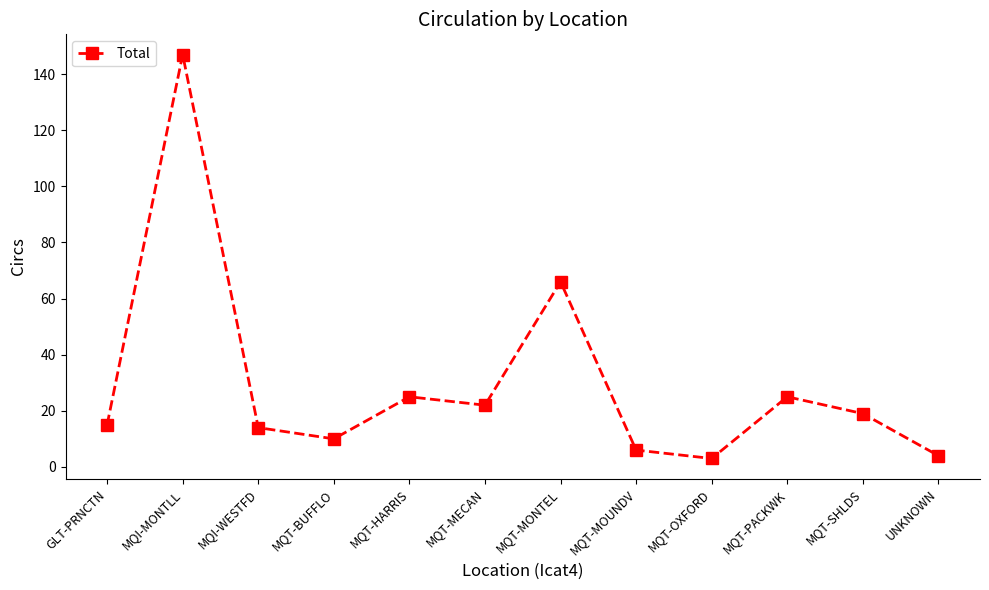

At which category does the chart reach its peak across all series?

MQI-MONTLL